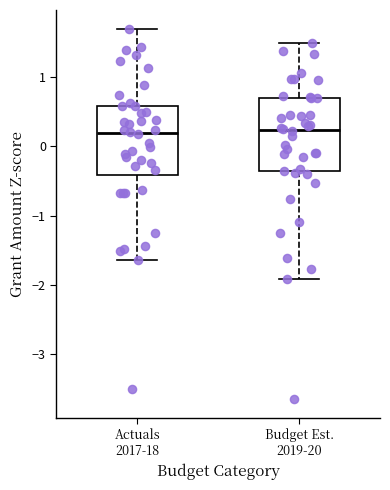

Where does the median line of the box for Actuals 2017-18 sit on the y-axis? The values are not printed on the chart, so give them approximately, as read against the axis.

0.2